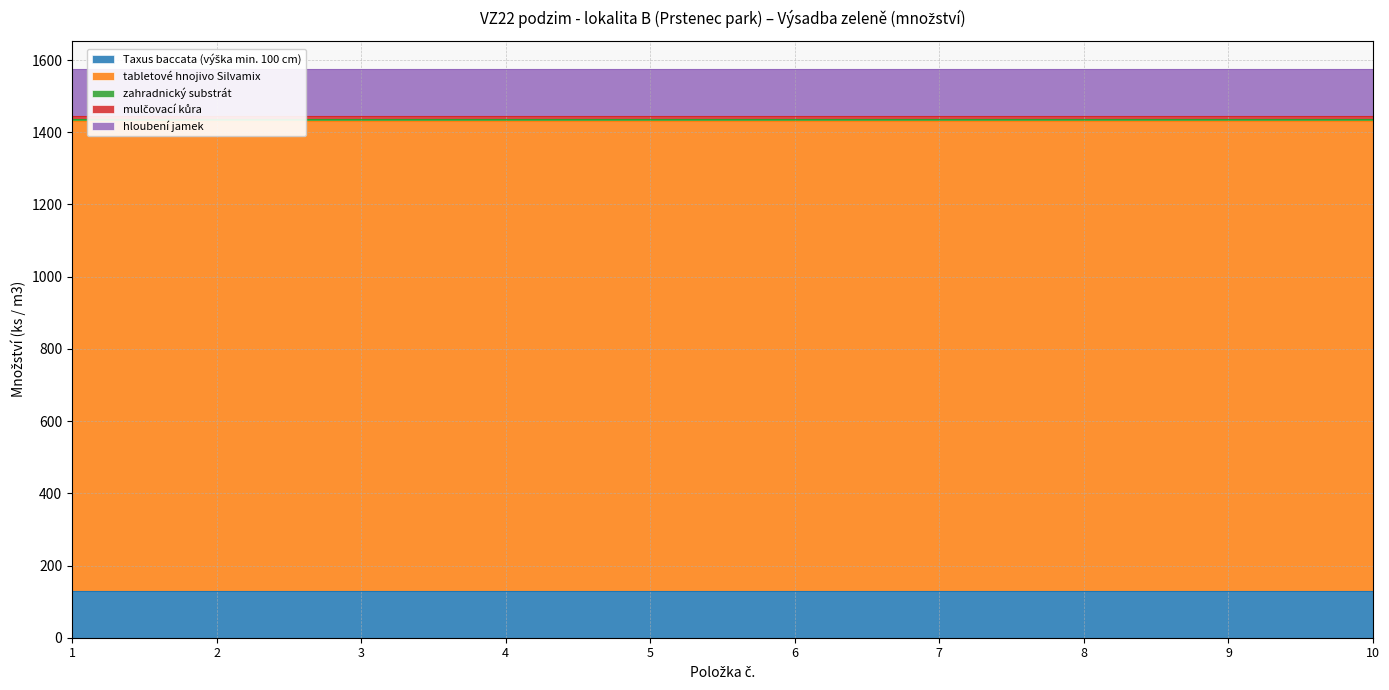

What is the difference between the highest and lowest values at 8?

1294